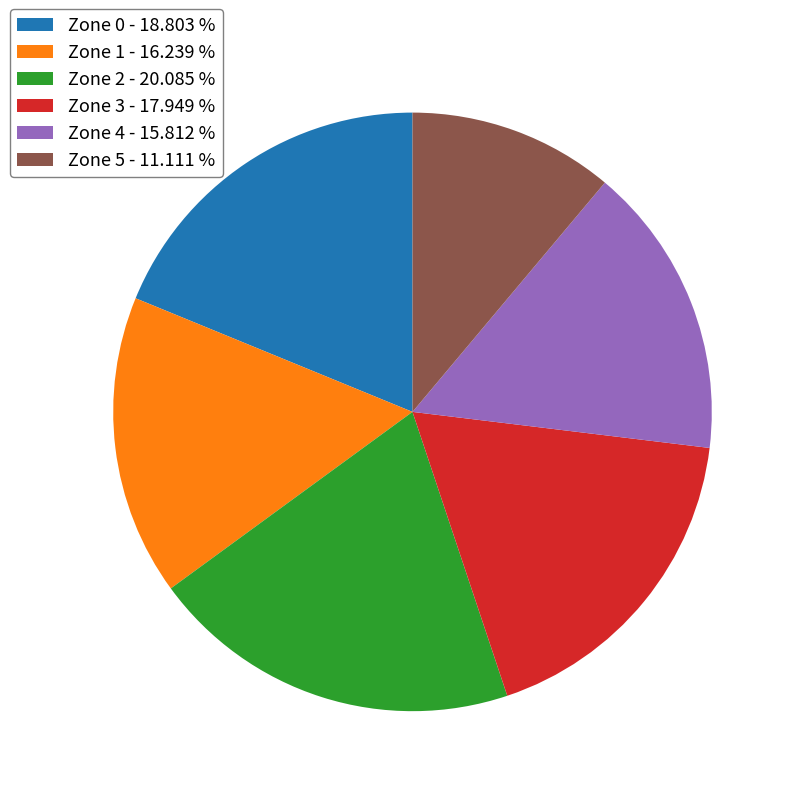

Approximately how many times larger is the value at Zone 2 - 20.085 % compared to Zone 0 - 18.803 %?

1.1